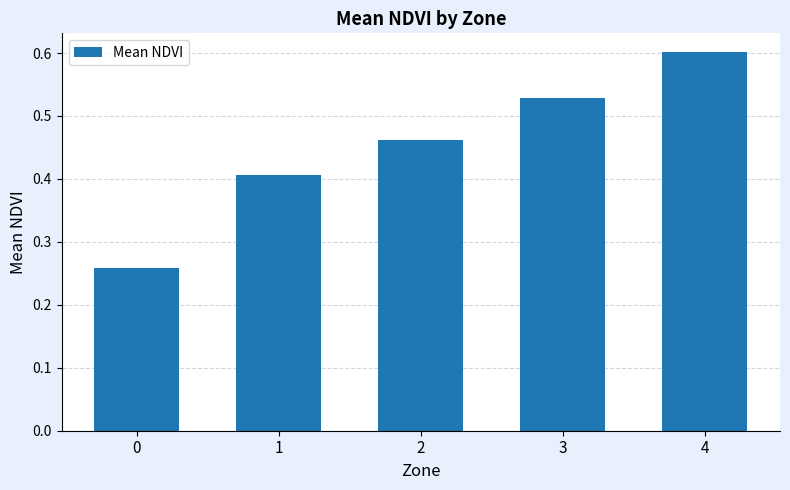

Which has a higher value, 2 or 0?

2